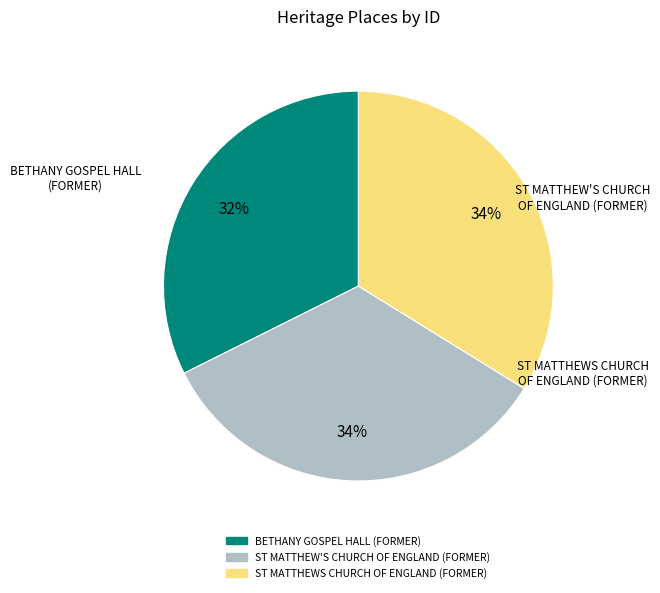

The ST MATTHEW'S CHURCH OF ENGLAND (FORMER) slice represents 44% of the pie. True or false?

False